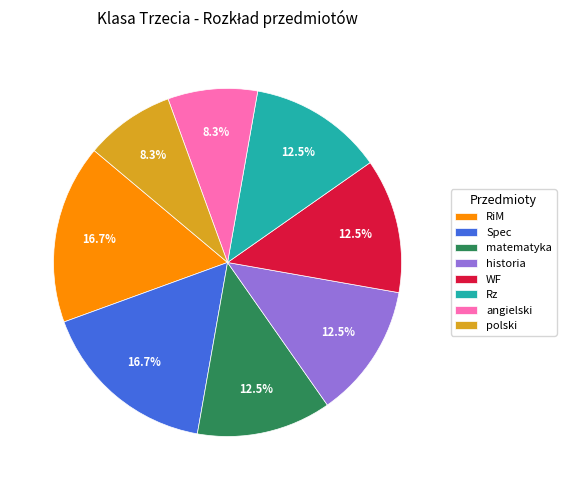

Is there any slice that represents more than half of the pie?

No